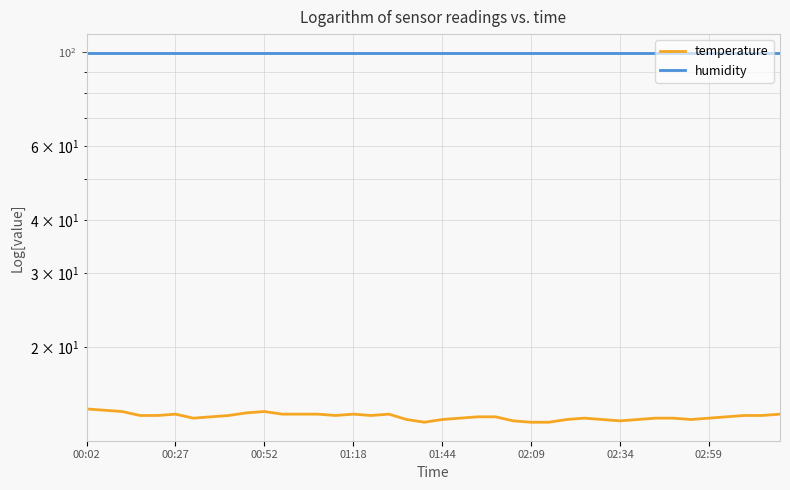

Which series has the widest spread of values?

temperature